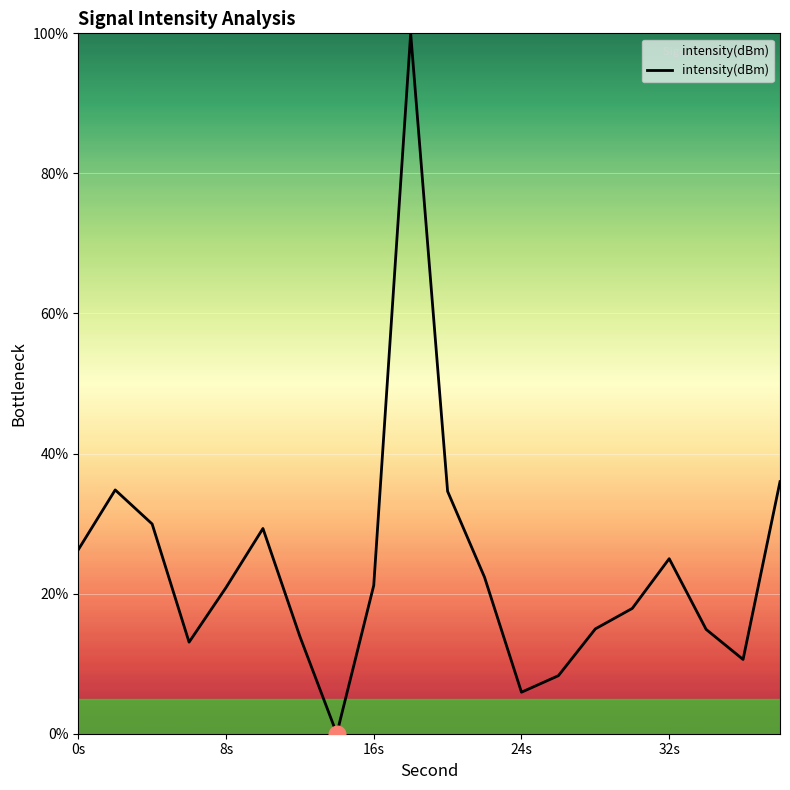

How many lines are shown in the chart?

1